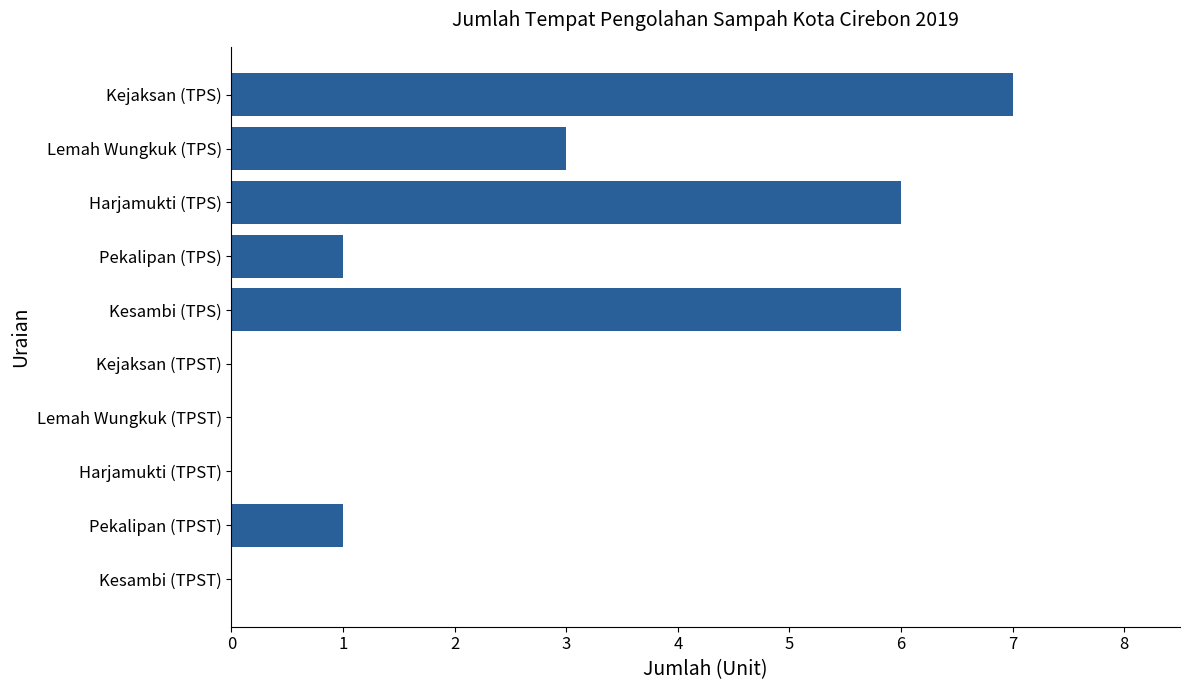

Between Harjamukti (TPS) and Lemah Wungkuk (TPS), which is larger?

Harjamukti (TPS)